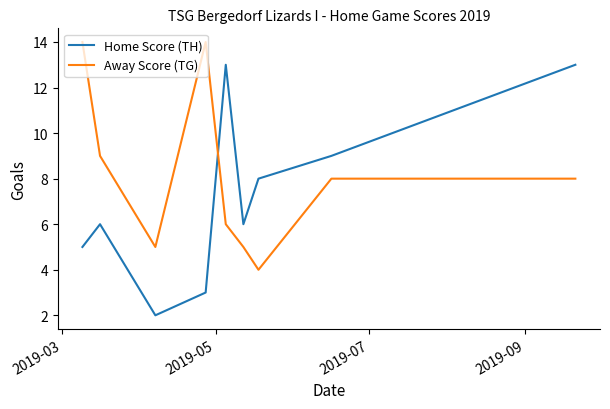

What is the maximum value shown in the chart?

14